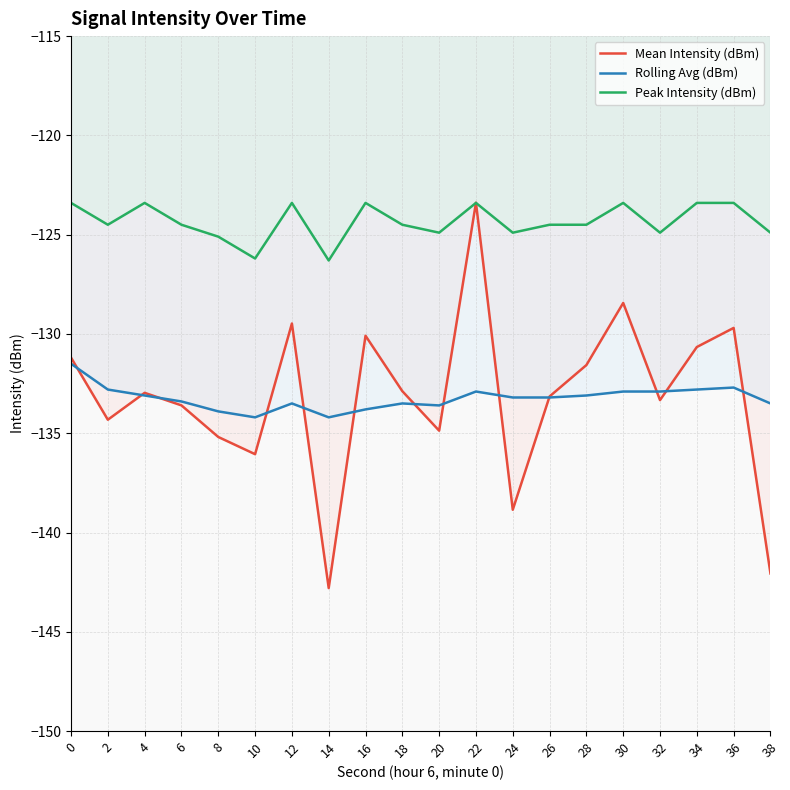

What is the value of the Mean Intensity (dBm) point at the 9th from the left?

-130.1